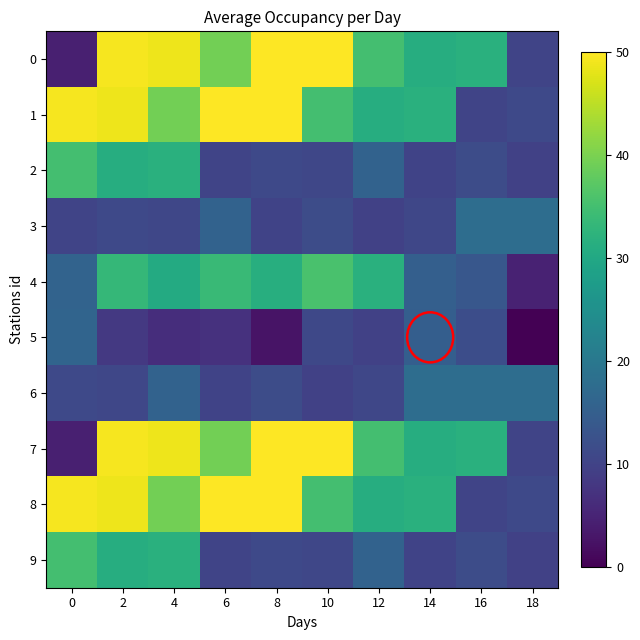

Between 16 and 2, which is larger?

2